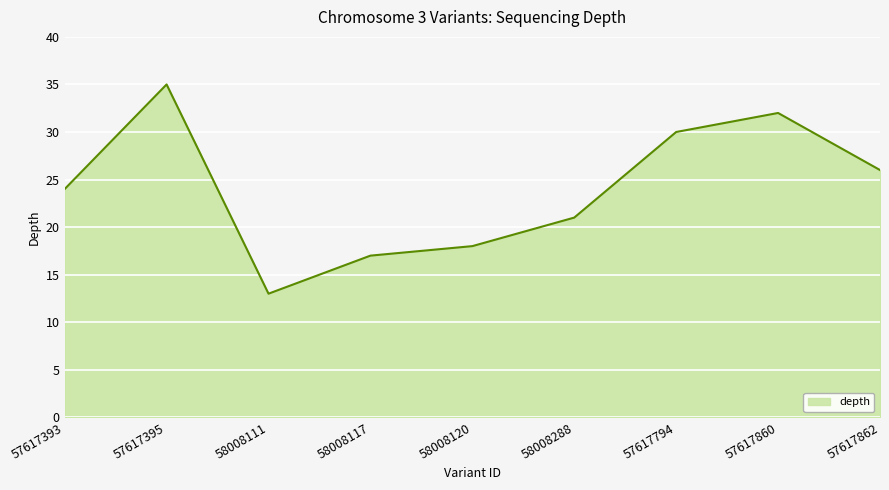

List the labels in order of value, largest first.

57617395, 57617860, 57617794, 57617862, 57617393, 58008288, 58008120, 58008117, 58008111